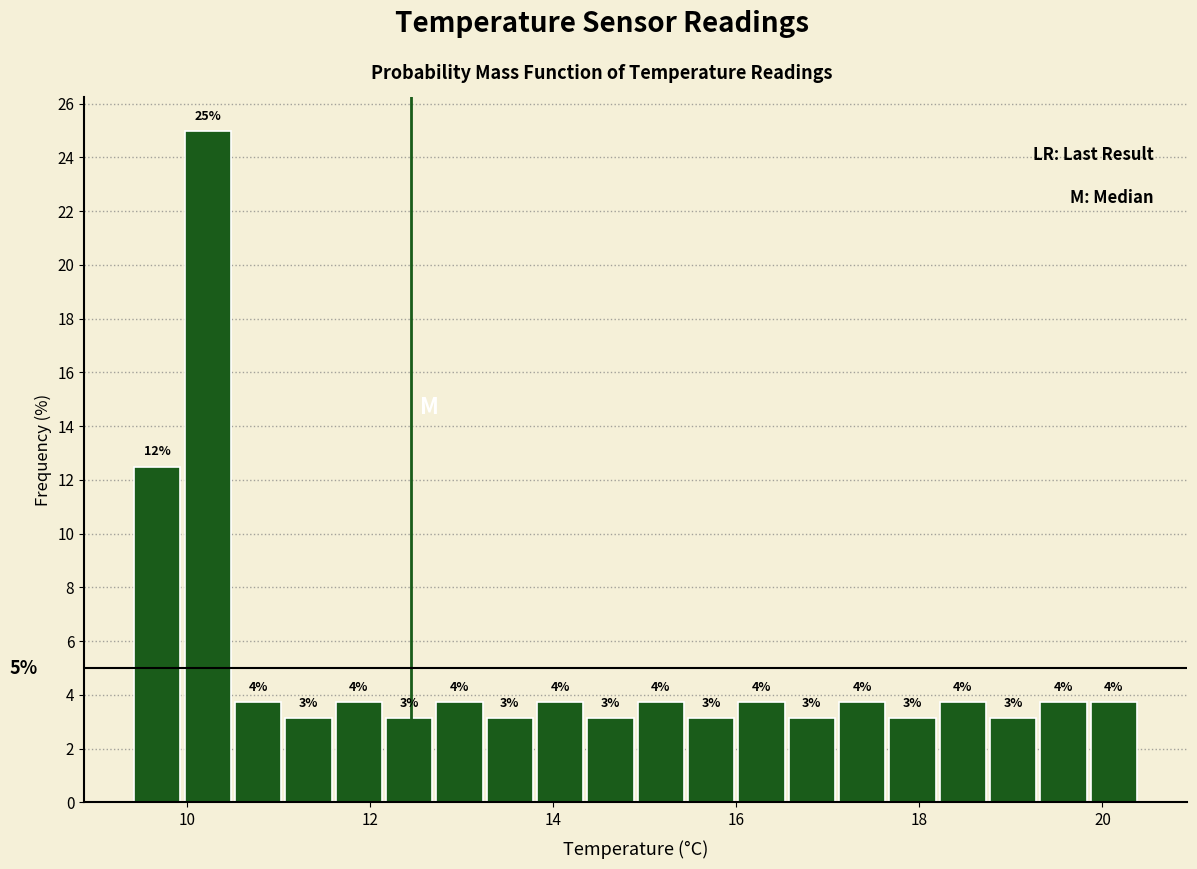

Around what value on the x-axis is the tallest bar? Give the approximate position of its centre, as read against the axis.

10.2